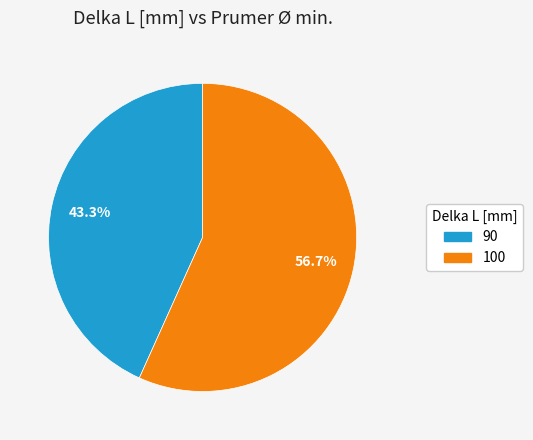

To the nearest percent, what percentage of the pie is 100?

57%